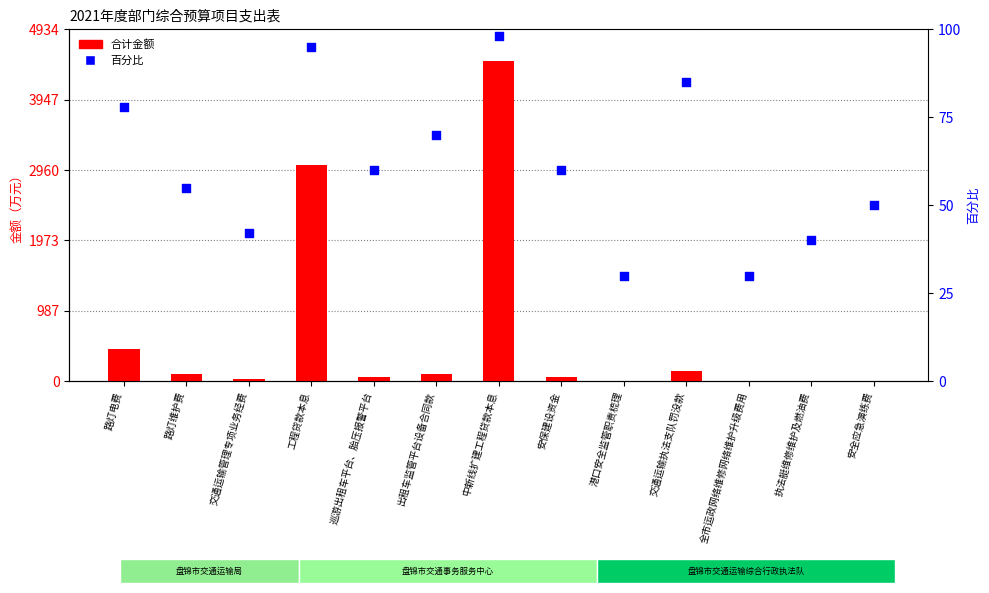

Which series reaches the minimum Y coordinate?

合计金额